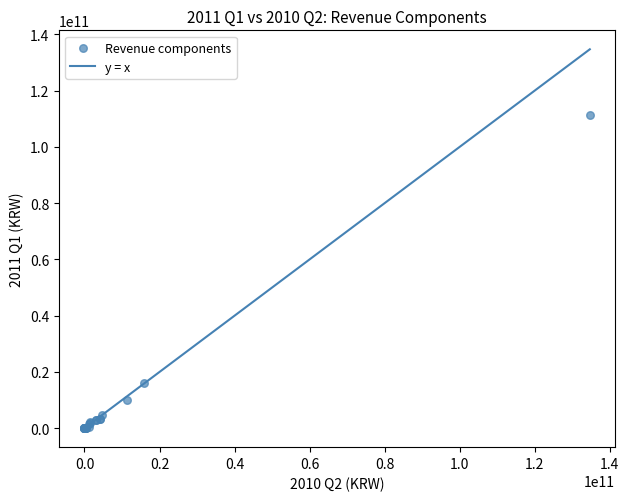

What Y value in the scatter plot is closest to 55716458741?

16066063801